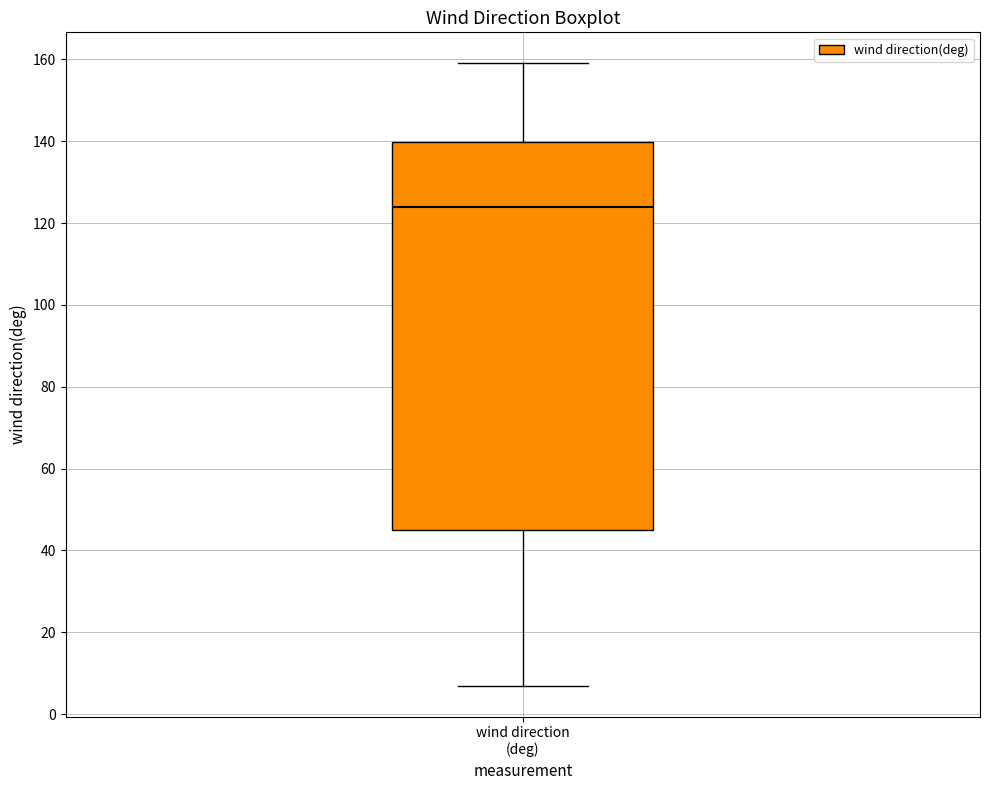

Transcribe this box plot: give where the median line is, the range the box spans, and where the two whiskers end, as read against the y-axis. The values are not printed on the chart, so give them approximately, as read against the axis.

median 124, box 46 to 140, whiskers 8 to 160